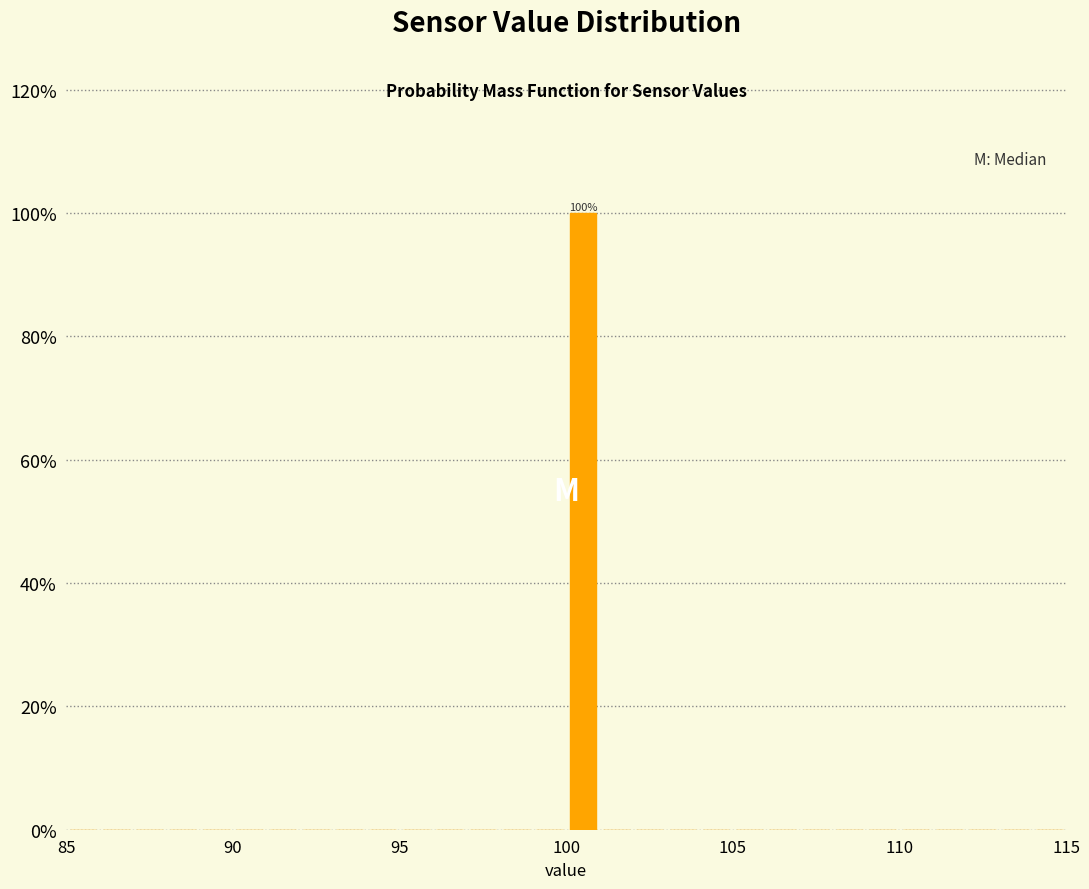

Read against the x-axis, roughly where is the centre of the tallest bar?

100.5